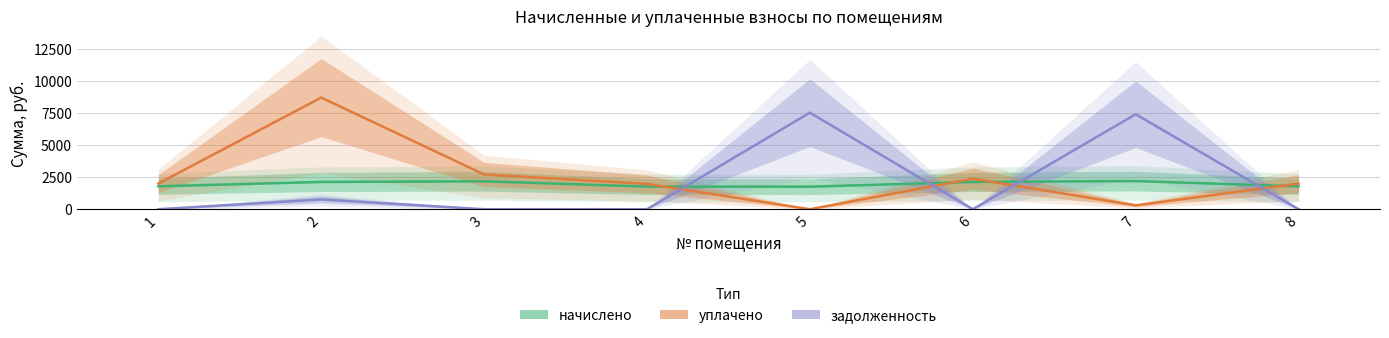

The начислено series shows 648.1 at 1. True or false?

False